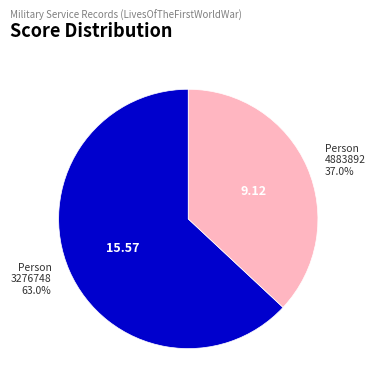

Rank the categories by value from highest to lowest.

Person 3276748, Person 4883892